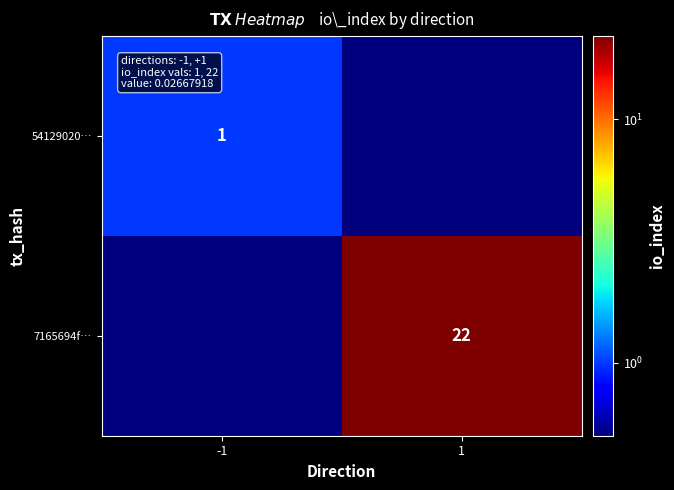

The value of 54129020… at -1 is 1.0. True or false?

True